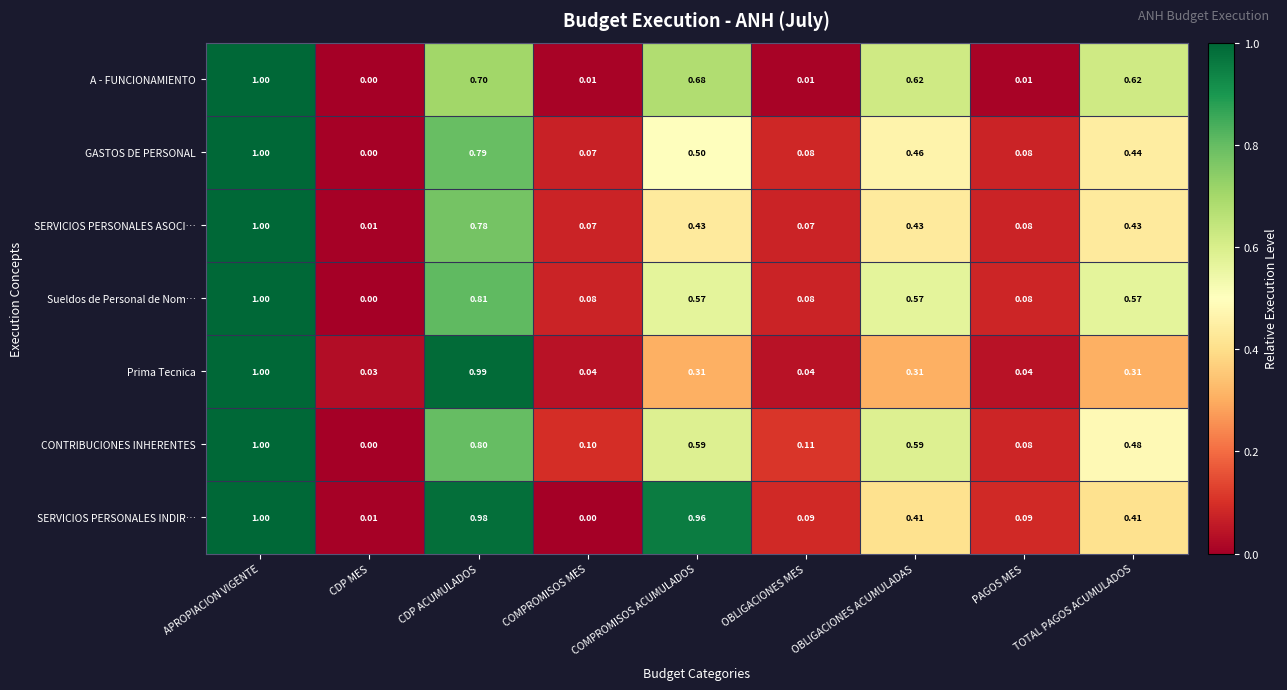

At which category does the chart reach its peak across all series?

APROPIACION VIGENTE